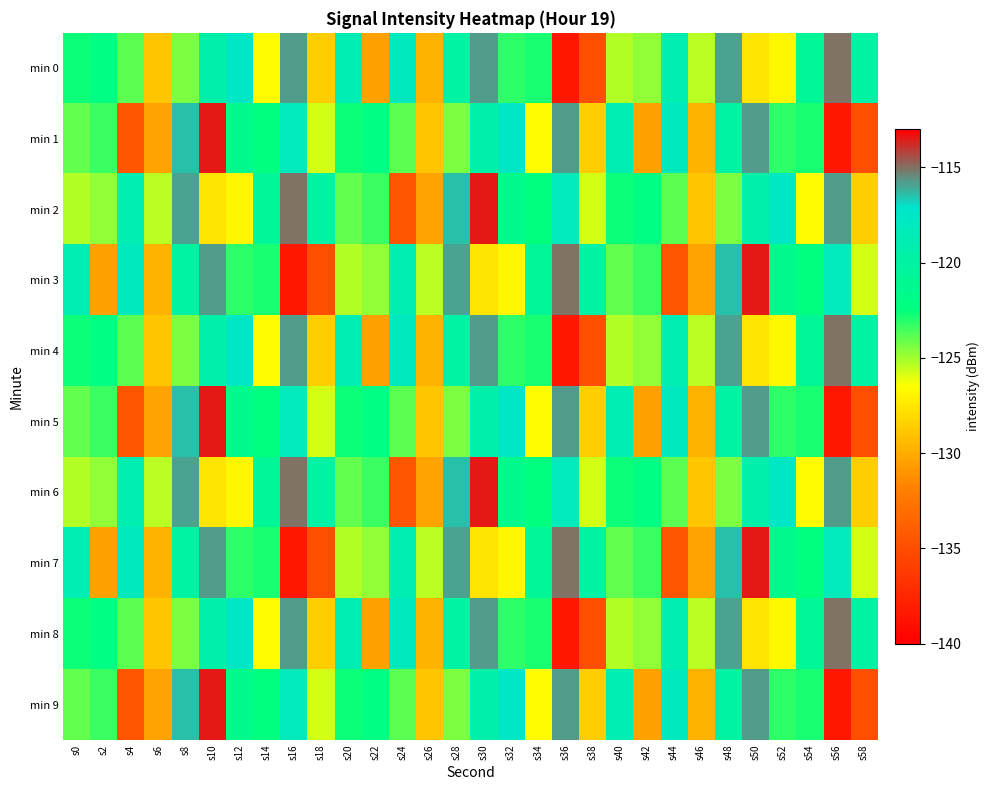

Reading left to right, what are all the values shown in this chart?

min 0: s0=-122.6	s2=-122.1	s4=-123.9	s6=-128.9	s8=-124.4	s10=-119.5	s12=-117.5	s14=-126.7	s16=-115.8	s18=-128.6	s20=-118.8	s22=-130.4	s24=-118.1	s26=-129.7	s28=-120.0	s30=-115.8	s32=-123.1	s34=-122.9	s36=-138.5	s38=-135.0	s40=-125.2	s42=-124.8	s44=-119.0	s46=-125.4	s48=-116.0	s50=-127.6	s52=-126.8	s54=-120.7	s56=-115.0	s58=-119.8
min 1: s0=-124.0	s2=-123.4	s4=-134.6	s6=-130.4	s8=-116.5	s10=-113.4	s12=-121.6	s14=-122.5	s16=-118.2	s18=-125.9	s20=-122.6	s22=-122.1	s24=-123.9	s26=-128.9	s28=-124.4	s30=-119.5	s32=-117.5	s34=-126.7	s36=-115.8	s38=-128.6	s40=-118.8	s42=-130.4	s44=-118.1	s46=-129.7	s48=-120.0	s50=-115.8	s52=-123.1	s54=-122.9	s56=-138.5	s58=-135.0
min 2: s0=-125.2	s2=-124.8	s4=-119.0	s6=-125.4	s8=-116.0	s10=-127.6	s12=-126.8	s14=-120.7	s16=-115.0	s18=-119.8	s20=-124.0	s22=-123.4	s24=-134.6	s26=-130.4	s28=-116.5	s30=-113.4	s32=-121.6	s34=-122.5	s36=-118.2	s38=-125.9	s40=-122.6	s42=-122.1	s44=-123.9	s46=-128.9	s48=-124.4	s50=-119.5	s52=-117.5	s54=-126.7	s56=-115.8	s58=-128.6
min 3: s0=-118.8	s2=-130.4	s4=-118.1	s6=-129.7	s8=-120.0	s10=-115.8	s12=-123.1	s14=-122.9	s16=-138.5	s18=-135.0	s20=-125.2	s22=-124.8	s24=-119.0	s26=-125.4	s28=-116.0	s30=-127.6	s32=-126.8	s34=-120.7	s36=-115.0	s38=-119.8	s40=-124.0	s42=-123.4	s44=-134.6	s46=-130.4	s48=-116.5	s50=-113.4	s52=-121.6	s54=-122.5	s56=-118.2	s58=-125.9
min 4: s0=-122.6	s2=-122.1	s4=-123.9	s6=-128.9	s8=-124.4	s10=-119.5	s12=-117.5	s14=-126.7	s16=-115.8	s18=-128.6	s20=-118.8	s22=-130.4	s24=-118.1	s26=-129.7	s28=-120.0	s30=-115.8	s32=-123.1	s34=-122.9	s36=-138.5	s38=-135.0	s40=-125.2	s42=-124.8	s44=-119.0	s46=-125.4	s48=-116.0	s50=-127.6	s52=-126.8	s54=-120.7	s56=-115.0	s58=-119.8
min 5: s0=-124.0	s2=-123.4	s4=-134.6	s6=-130.4	s8=-116.5	s10=-113.4	s12=-121.6	s14=-122.5	s16=-118.2	s18=-125.9	s20=-122.6	s22=-122.1	s24=-123.9	s26=-128.9	s28=-124.4	s30=-119.5	s32=-117.5	s34=-126.7	s36=-115.8	s38=-128.6	s40=-118.8	s42=-130.4	s44=-118.1	s46=-129.7	s48=-120.0	s50=-115.8	s52=-123.1	s54=-122.9	s56=-138.5	s58=-135.0
min 6: s0=-125.2	s2=-124.8	s4=-119.0	s6=-125.4	s8=-116.0	s10=-127.6	s12=-126.8	s14=-120.7	s16=-115.0	s18=-119.8	s20=-124.0	s22=-123.4	s24=-134.6	s26=-130.4	s28=-116.5	s30=-113.4	s32=-121.6	s34=-122.5	s36=-118.2	s38=-125.9	s40=-122.6	s42=-122.1	s44=-123.9	s46=-128.9	s48=-124.4	s50=-119.5	s52=-117.5	s54=-126.7	s56=-115.8	s58=-128.6
min 7: s0=-118.8	s2=-130.4	s4=-118.1	s6=-129.7	s8=-120.0	s10=-115.8	s12=-123.1	s14=-122.9	s16=-138.5	s18=-135.0	s20=-125.2	s22=-124.8	s24=-119.0	s26=-125.4	s28=-116.0	s30=-127.6	s32=-126.8	s34=-120.7	s36=-115.0	s38=-119.8	s40=-124.0	s42=-123.4	s44=-134.6	s46=-130.4	s48=-116.5	s50=-113.4	s52=-121.6	s54=-122.5	s56=-118.2	s58=-125.9
min 8: s0=-122.6	s2=-122.1	s4=-123.9	s6=-128.9	s8=-124.4	s10=-119.5	s12=-117.5	s14=-126.7	s16=-115.8	s18=-128.6	s20=-118.8	s22=-130.4	s24=-118.1	s26=-129.7	s28=-120.0	s30=-115.8	s32=-123.1	s34=-122.9	s36=-138.5	s38=-135.0	s40=-125.2	s42=-124.8	s44=-119.0	s46=-125.4	s48=-116.0	s50=-127.6	s52=-126.8	s54=-120.7	s56=-115.0	s58=-119.8
min 9: s0=-124.0	s2=-123.4	s4=-134.6	s6=-130.4	s8=-116.5	s10=-113.4	s12=-121.6	s14=-122.5	s16=-118.2	s18=-125.9	s20=-122.6	s22=-122.1	s24=-123.9	s26=-128.9	s28=-124.4	s30=-119.5	s32=-117.5	s34=-126.7	s36=-115.8	s38=-128.6	s40=-118.8	s42=-130.4	s44=-118.1	s46=-129.7	s48=-120.0	s50=-115.8	s52=-123.1	s54=-122.9	s56=-138.5	s58=-135.0